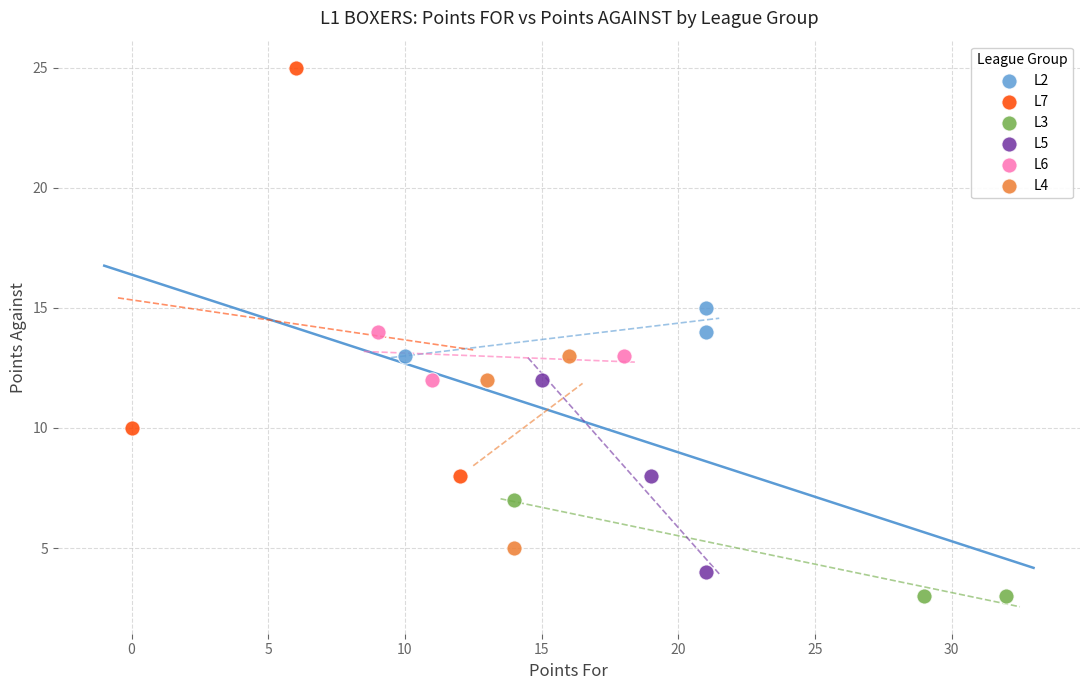

Which series has the widest spread of Y values?

L7